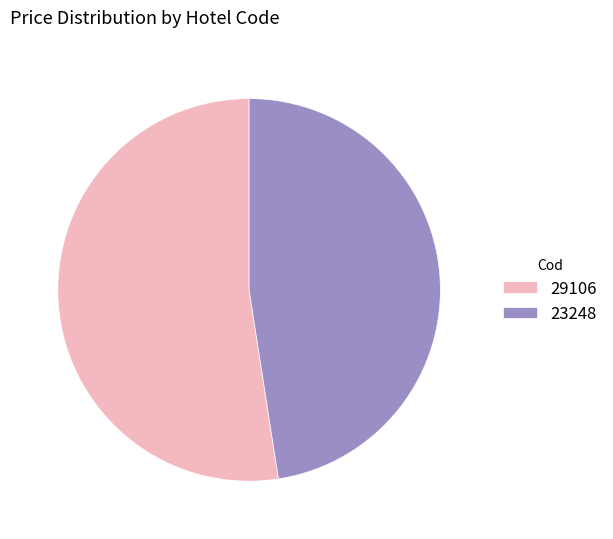

The 29106 slice represents 52% of the pie. True or false?

True